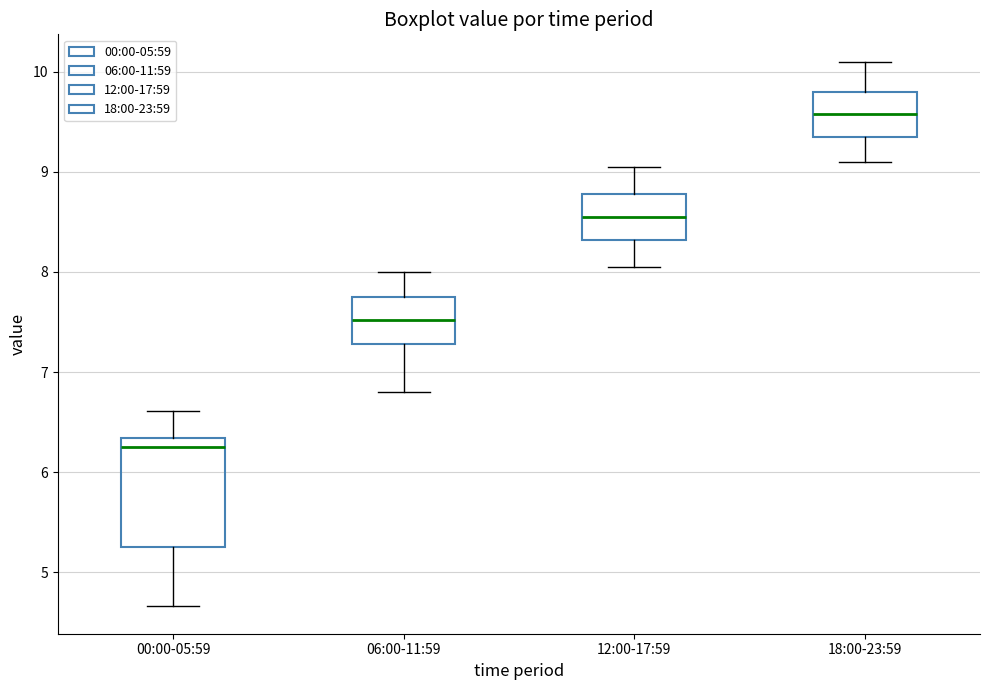

Reading left to right, transcribe this box plot: for each box, give where its median line is, the range the box spans, and where its two whiskers end, as read against the y-axis. The values are not printed on the chart, so give them approximately, as read against the axis.

00:00-05:59: median 6.3 (just below the box's upper edge), box 5.3 to 6.3, whiskers 4.7 to 6.6
06:00-11:59: median 7.5, box 7.3 to 7.8, whiskers 6.8 to 8.0
12:00-17:59: median 8.6, box 8.3 to 8.8, whiskers 8.1 to 9.1
18:00-23:59: median 9.6, box 9.4 to 9.8, whiskers 9.1 to 10.1